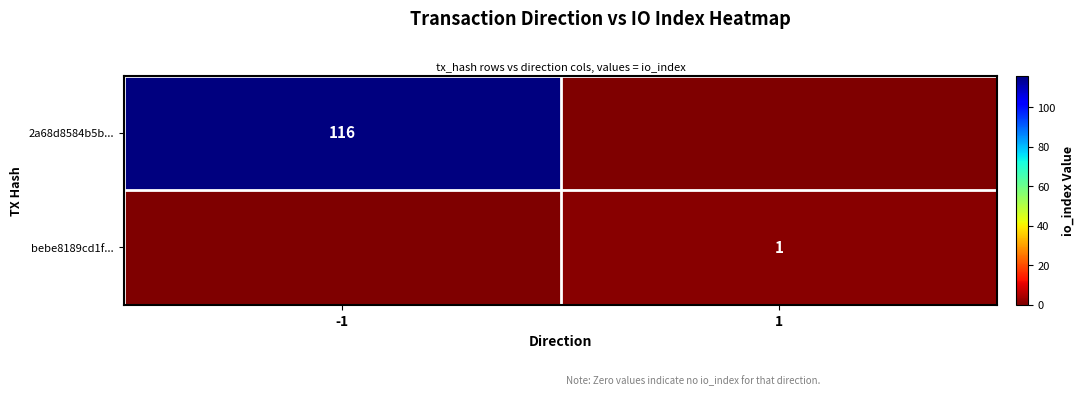

What is the total value across all series at -1?

116